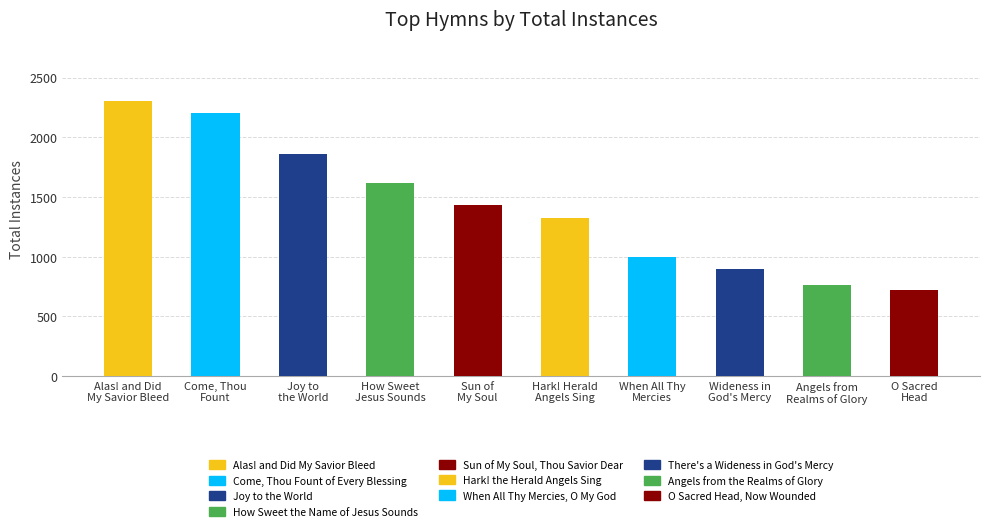

Reading left to right, list all the values displayed in this chart.

Top 5 Hymns: Alas! and Did My Savior Bleed=2301	Come, Thou Fount of Every Blessing=2201	Joy to the World=1856	How Sweet the Name of Jesus Sounds=1620	Sun of My Soul, Thou Savior Dear=1435
Next 5 Hymns: Alas! and Did My Savior Bleed=1325	Come, Thou Fount of Every Blessing=998	Joy to the World=900	How Sweet the Name of Jesus Sounds=762	Sun of My Soul, Thou Savior Dear=724